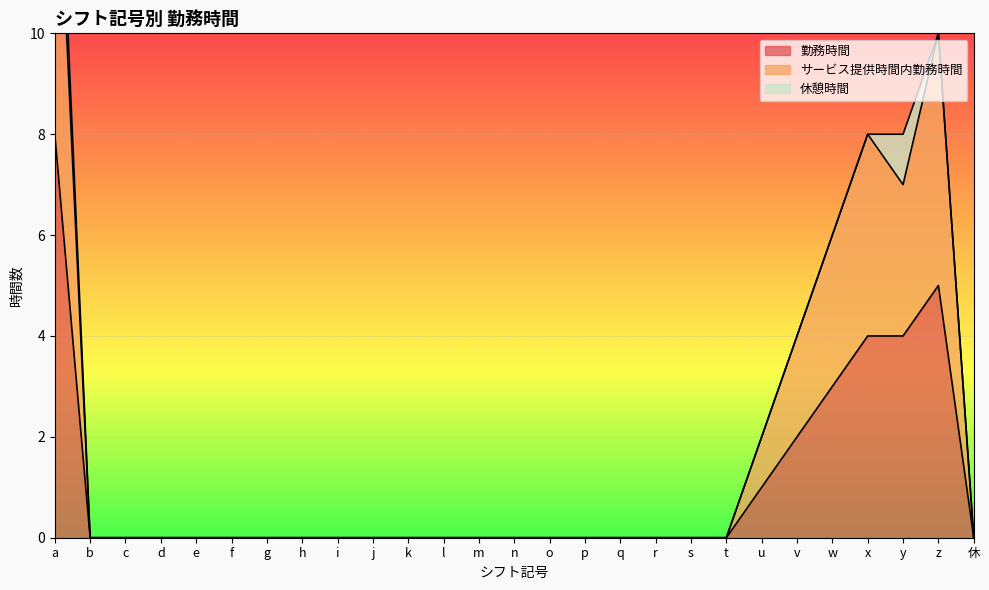

What is the label of the 6th point from the left?

f